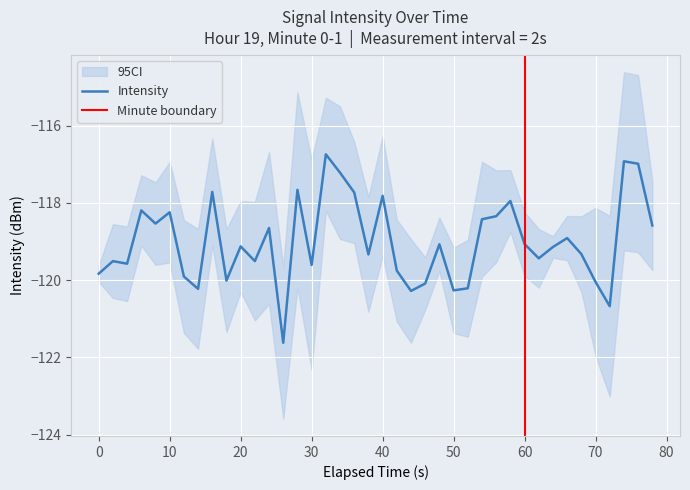

Is this an area chart (filled region under the line)?

No